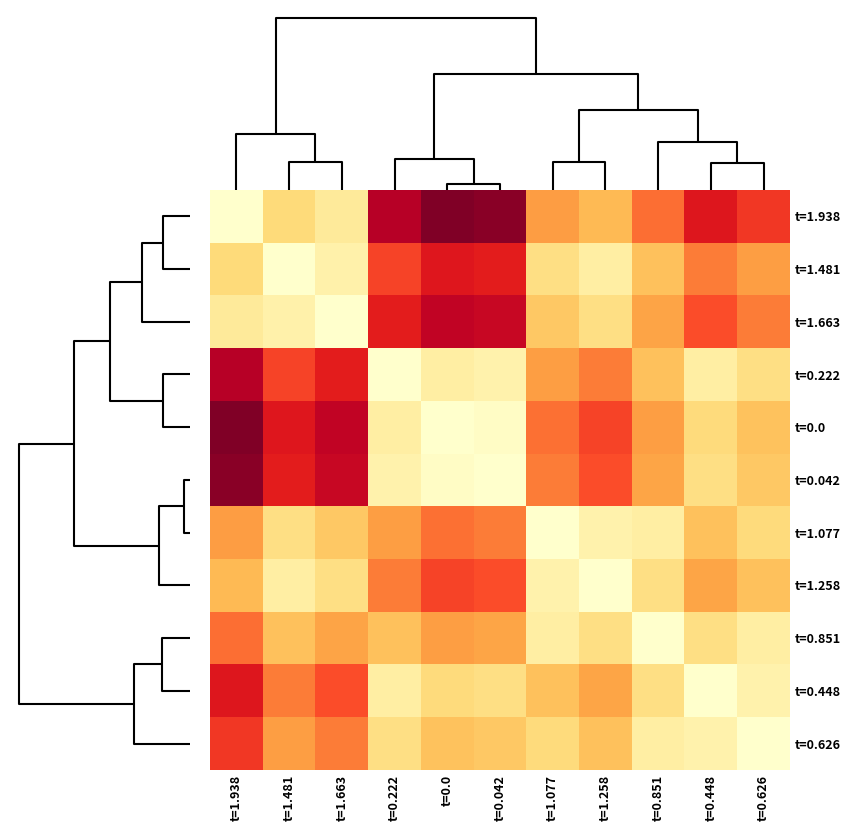

What is the difference between the highest and lowest values at t=0.0?

1.0